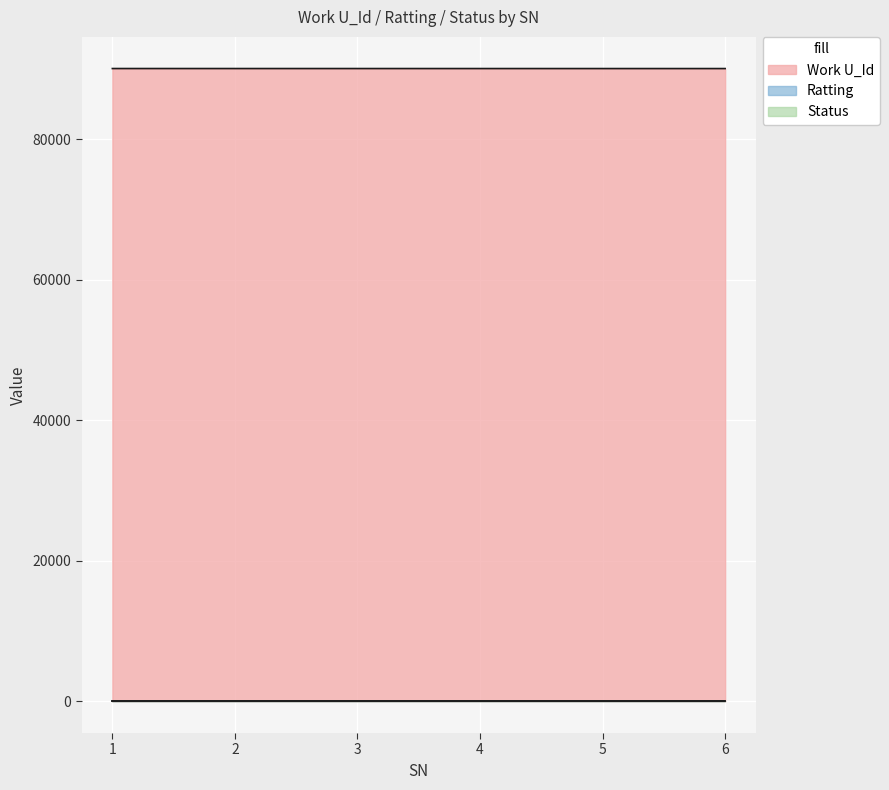

List the labels in order of Status value, smallest first.

1, 2, 3, 4, 5, 6